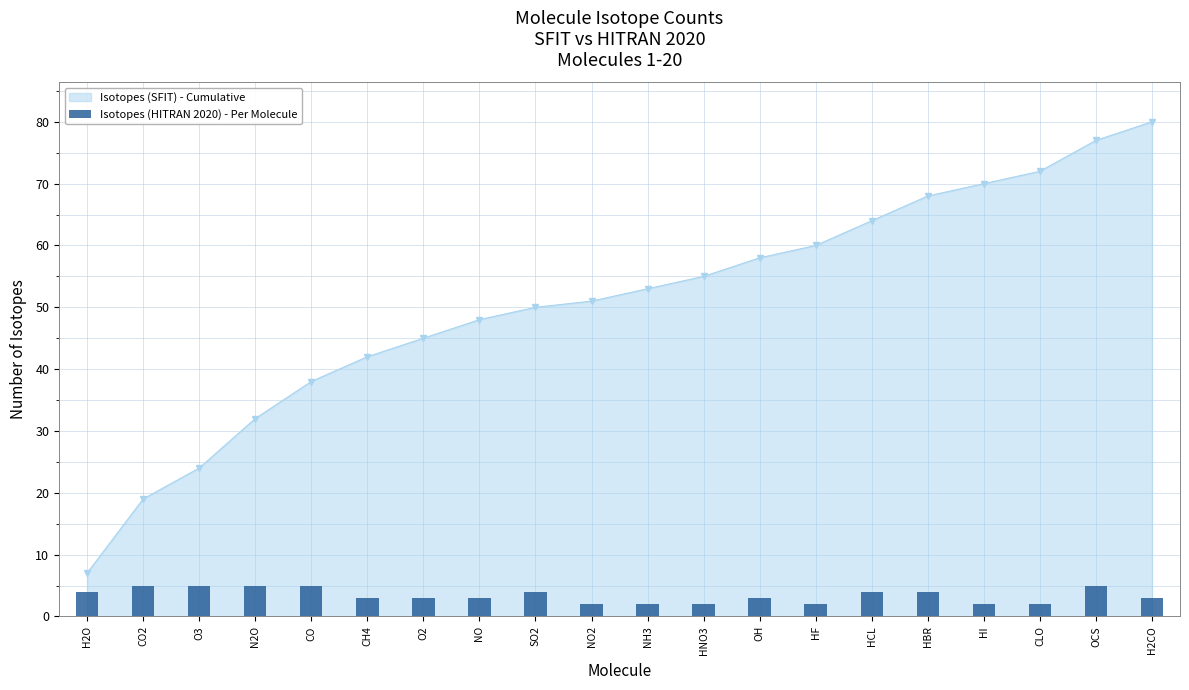

What is the label of the 5th bar from the right?

HBR